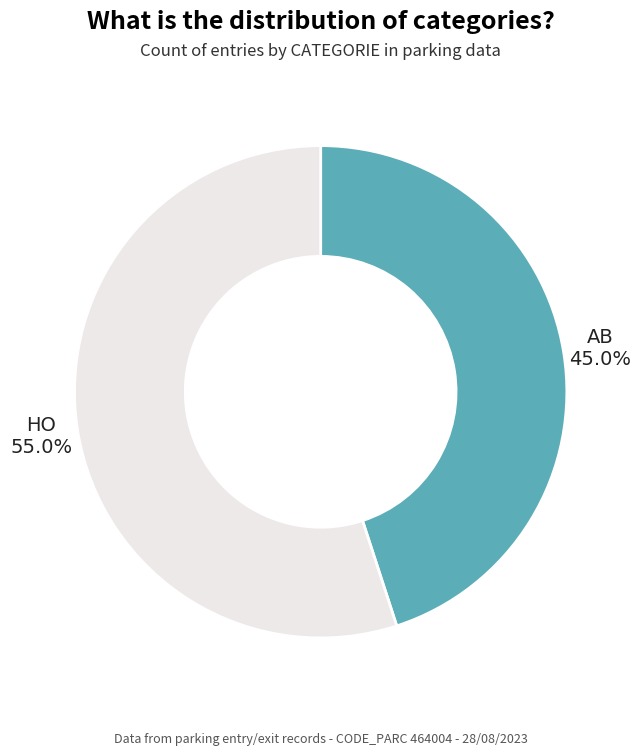

Does any single category account for the majority?

Yes